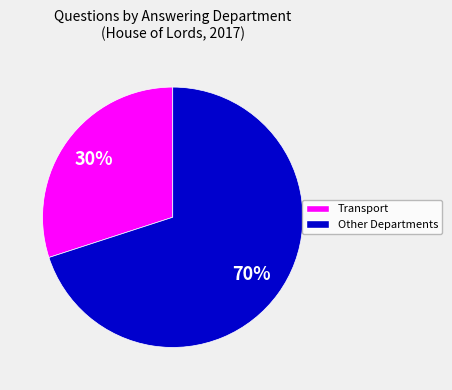

Is there a majority slice in this chart?

Yes